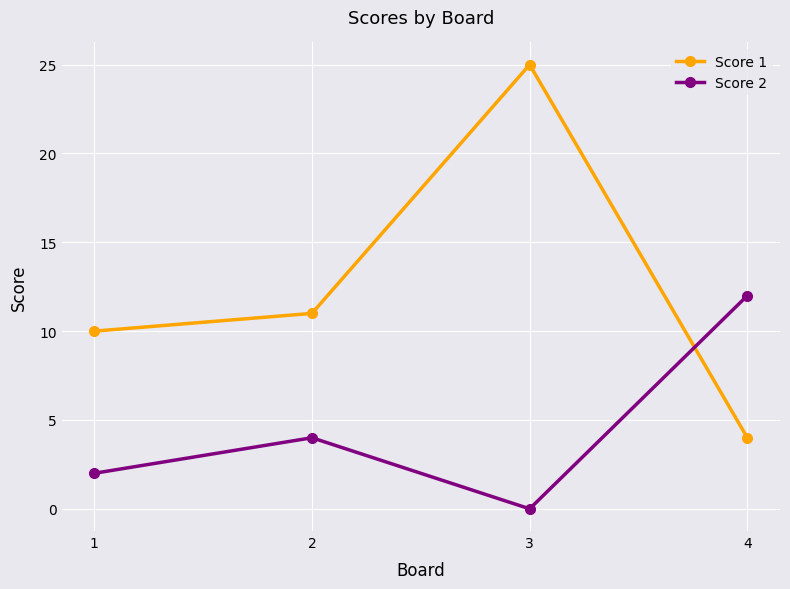

Reading right to left, transcribe all the data shown in this chart.

Score 1: 4=4	3=25	2=11	1=10
Score 2: 4=12	3=0	2=4	1=2